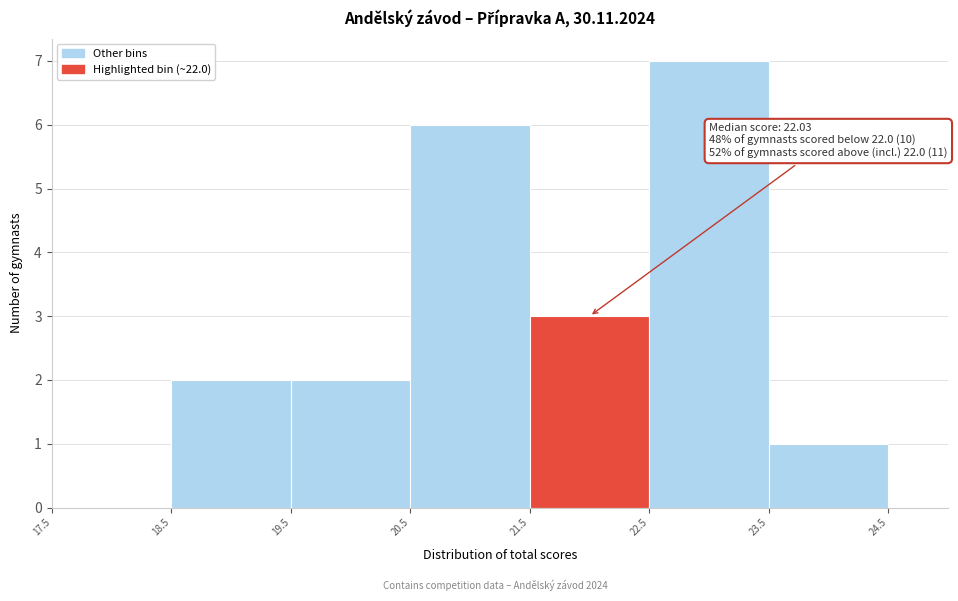

Which range on the x-axis has the tallest bar?

22.5 to 23.5